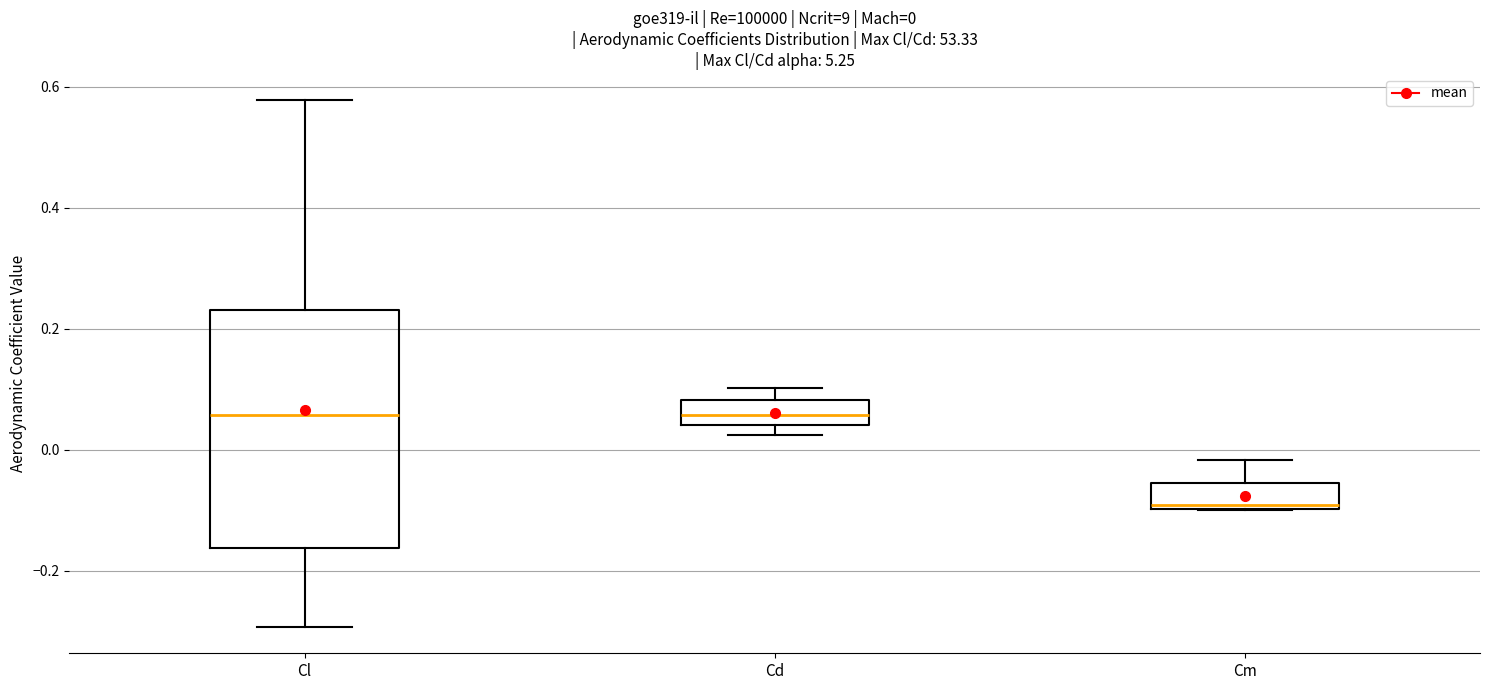

Comparing the boxes themselves (not the whiskers), which one is the tallest?

Cl